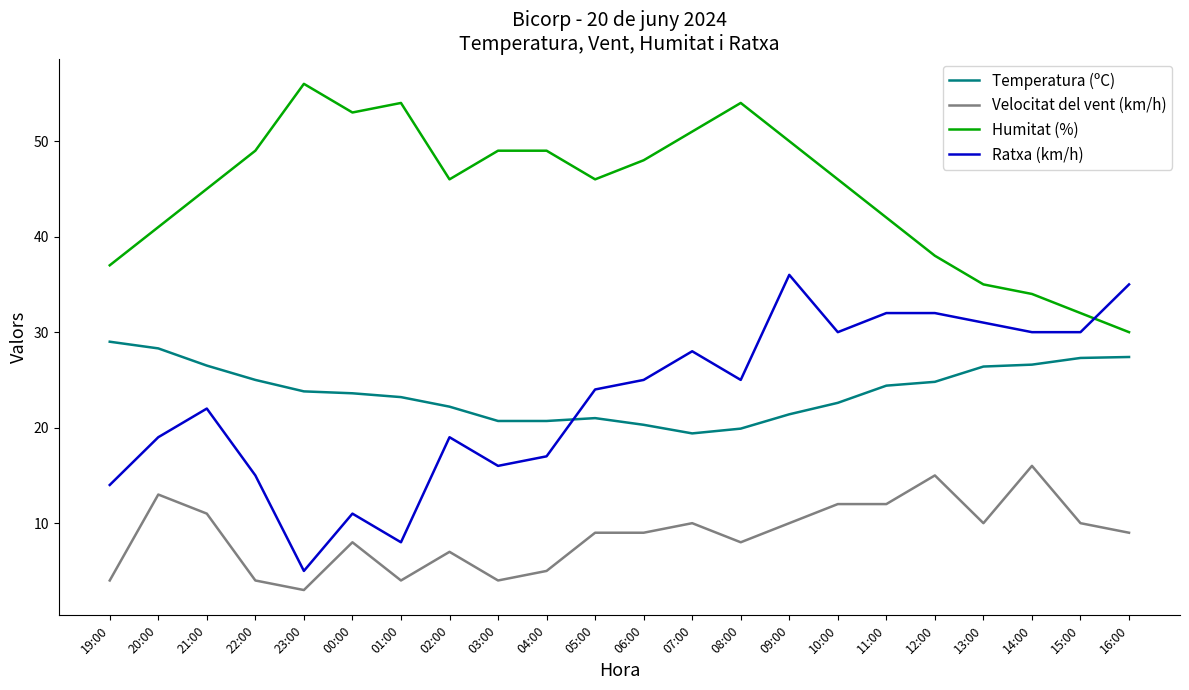

What position from the left is 15:00?

21